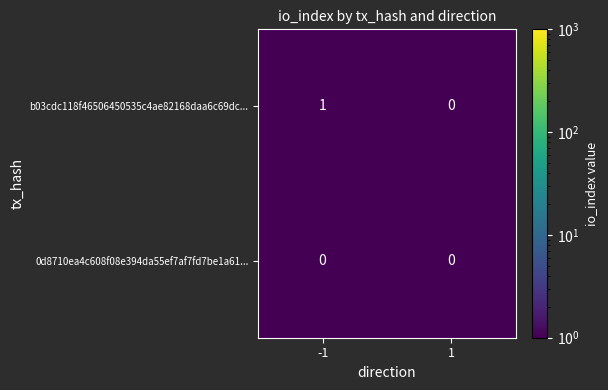

Between -1 and 1, which series saw the biggest shift?

b03cdc118f46506450535c4ae82168daa6c69dc...